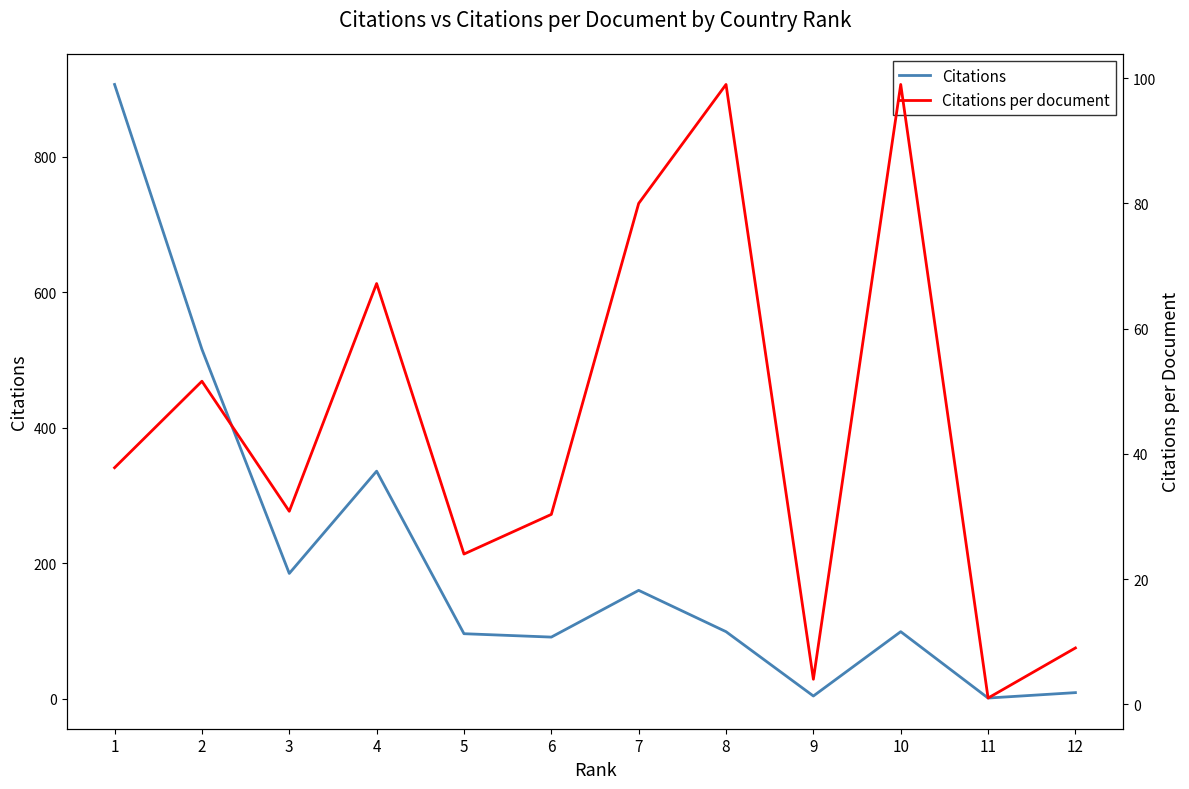

Which series changed the most between 1 and 6?

Citations